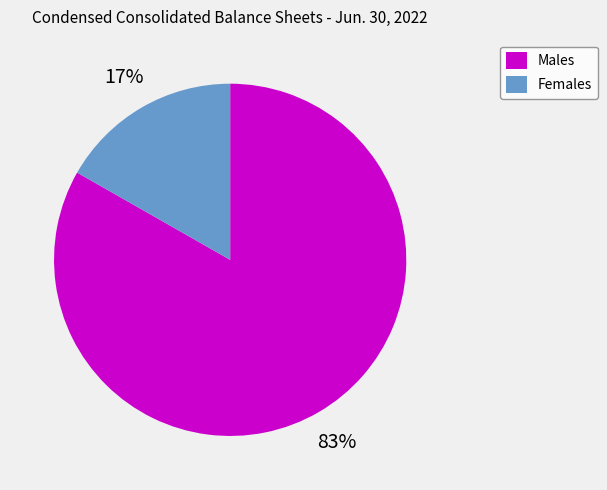

Combined, do Males and Females account for over 50%?

Yes